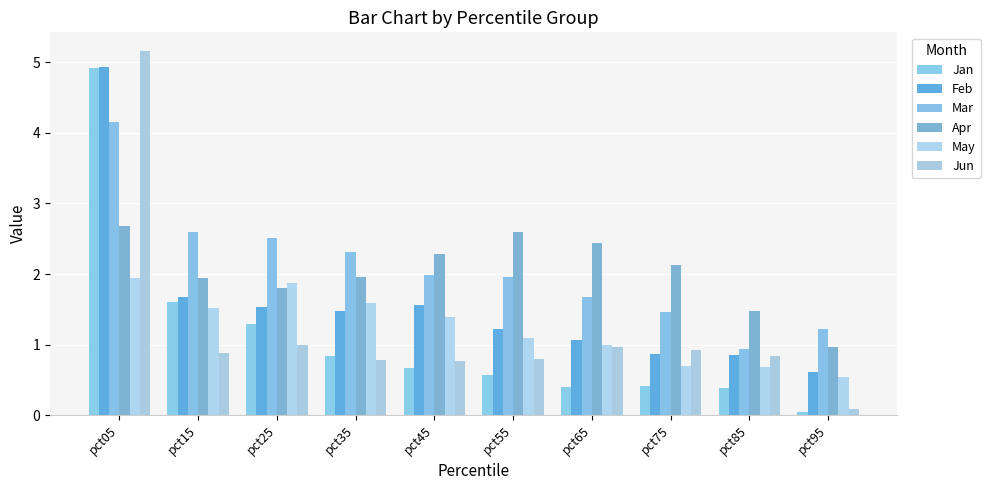

Reading right to left, transcribe all the data shown in this chart.

Jan: pct95=0.0	pct85=0.4	pct75=0.4	pct65=0.4	pct55=0.6	pct45=0.7	pct35=0.8	pct25=1.3	pct15=1.6	pct05=4.9
Feb: pct95=0.6	pct85=0.8	pct75=0.9	pct65=1.1	pct55=1.2	pct45=1.6	pct35=1.5	pct25=1.5	pct15=1.7	pct05=4.9
Mar: pct95=1.2	pct85=0.9	pct75=1.5	pct65=1.7	pct55=2.0	pct45=2.0	pct35=2.3	pct25=2.5	pct15=2.6	pct05=4.1
Apr: pct95=1.0	pct85=1.5	pct75=2.1	pct65=2.4	pct55=2.6	pct45=2.3	pct35=2.0	pct25=1.8	pct15=1.9	pct05=2.7
May: pct95=0.5	pct85=0.7	pct75=0.7	pct65=1.0	pct55=1.1	pct45=1.4	pct35=1.6	pct25=1.9	pct15=1.5	pct05=1.9
Jun: pct95=0.1	pct85=0.8	pct75=0.9	pct65=1.0	pct55=0.8	pct45=0.8	pct35=0.8	pct25=1.0	pct15=0.9	pct05=5.2